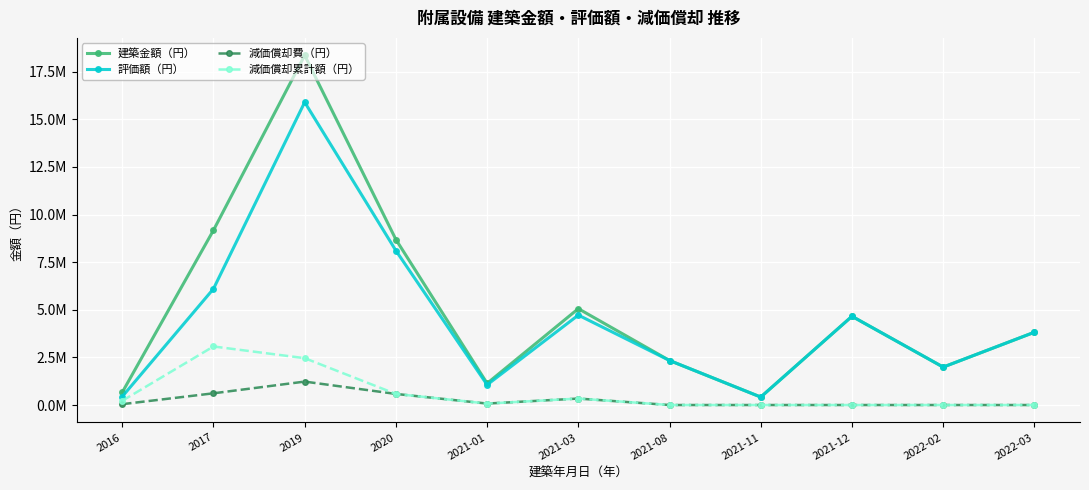

Which series has the largest total across all categories?

建築金額（円）